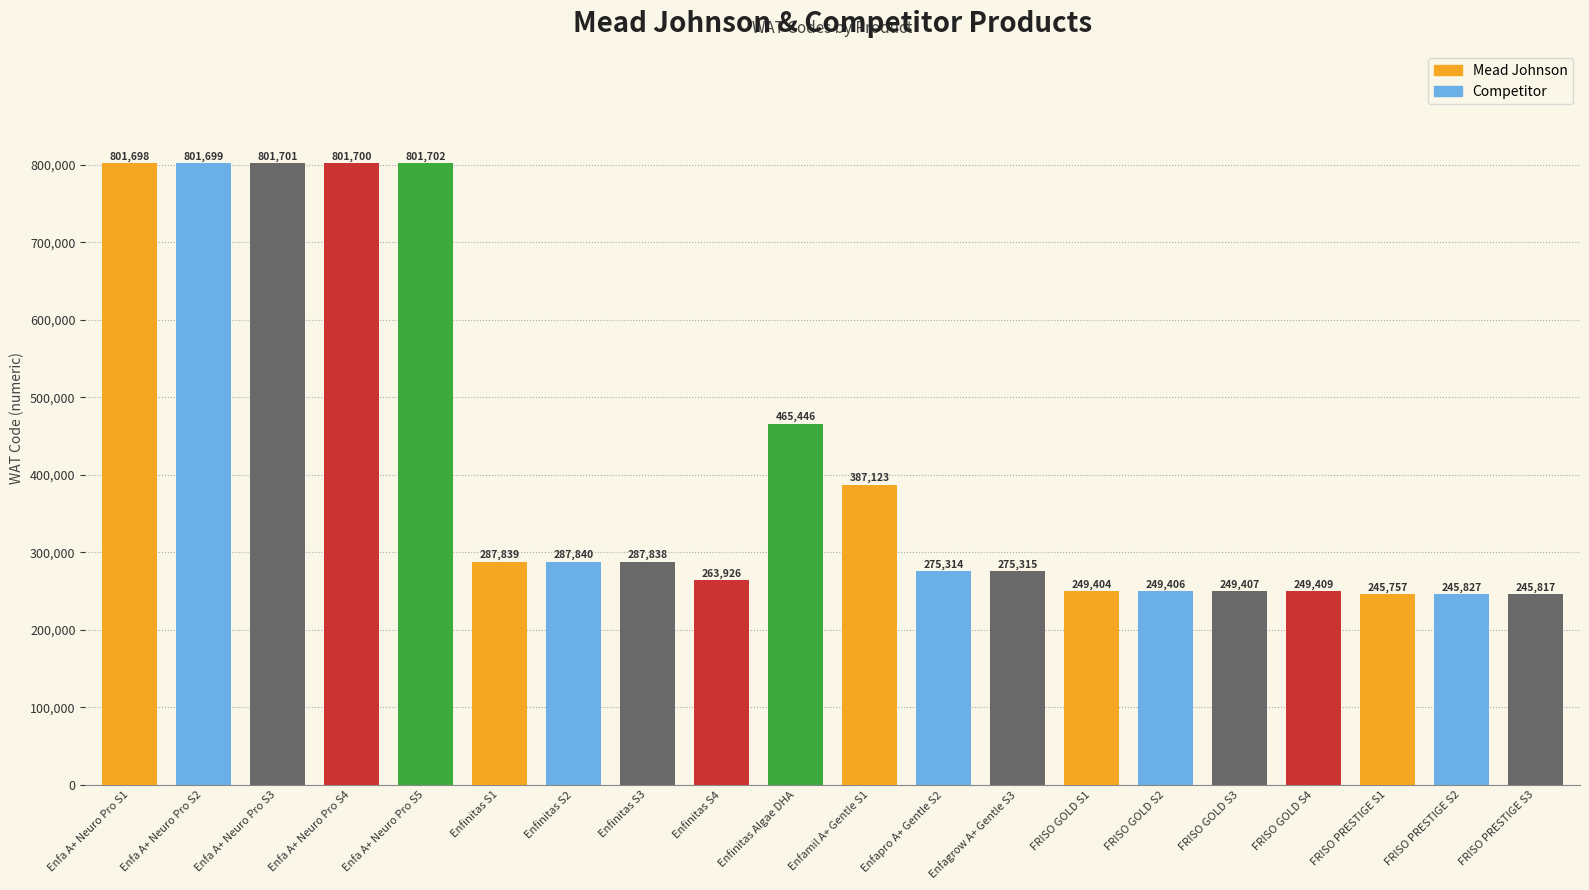

List the labels in order of value, smallest first.

FRISO PRESTIGE S1, FRISO PRESTIGE S3, FRISO PRESTIGE S2, FRISO GOLD S1, FRISO GOLD S2, FRISO GOLD S3, FRISO GOLD S4, Enfinitas S4, Enfapro A+ Gentle S2, Enfagrow A+ Gentle S3, Enfinitas S3, Enfinitas S1, Enfinitas S2, Enfamil A+ Gentle S1, Enfinitas Algae DHA, Enfa A+ Neuro Pro S1, Enfa A+ Neuro Pro S2, Enfa A+ Neuro Pro S4, Enfa A+ Neuro Pro S3, Enfa A+ Neuro Pro S5